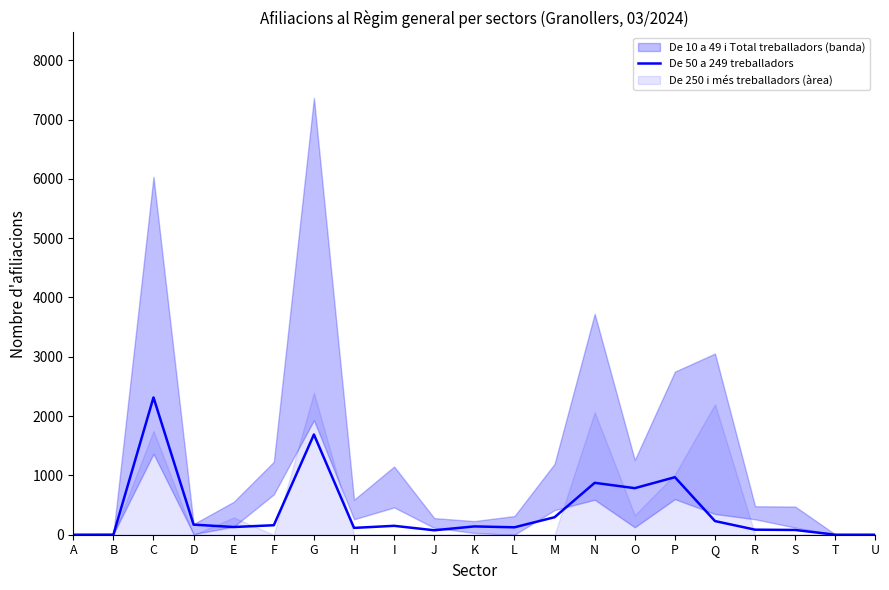

Reading left to right, what are all the values shown in this chart?

0	0	2315	170	130	160	1690	115	150	75	140	125	295	875	785	970	230	85	80	0	0